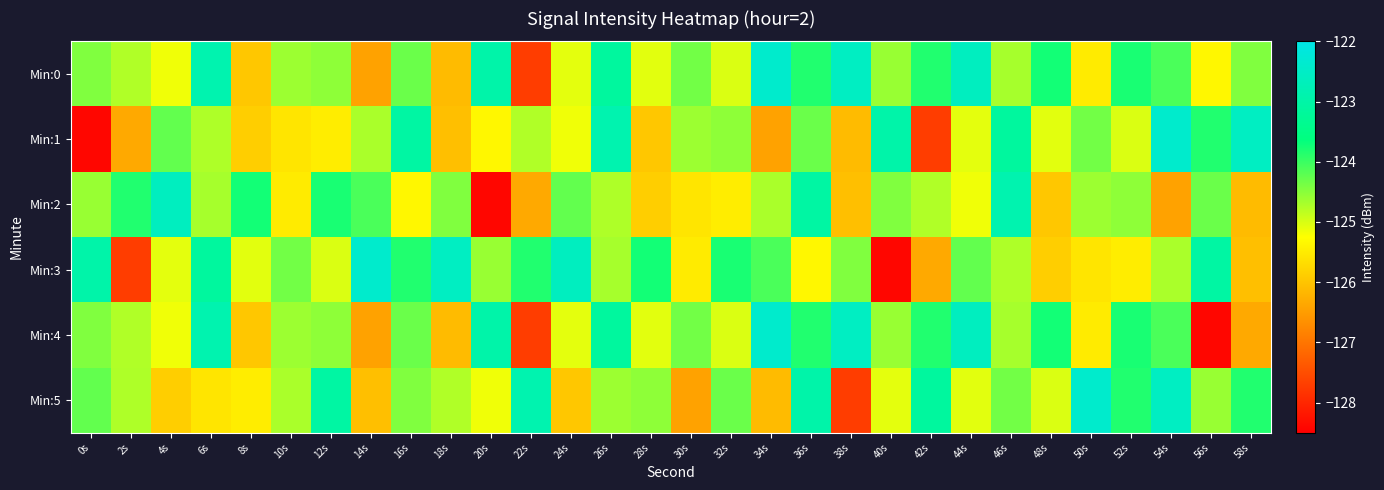

Reading right to left, extract all data points from this chart.

Min:0: 58s=-124.5	56s=-125.3	54s=-124.1	52s=-123.8	50s=-125.5	48s=-123.7	46s=-124.7	44s=-122.6	42s=-123.8	40s=-124.6	38s=-122.6	36s=-123.8	34s=-122.4	32s=-125.0	30s=-124.4	28s=-125.1	26s=-123.1	24s=-125.1	22s=-127.7	20s=-123.0	18s=-126.1	16s=-124.3	14s=-126.4	12s=-124.5	10s=-124.6	8s=-126.0	6s=-122.9	4s=-125.2	2s=-124.8	0s=-124.5
Min:1: 58s=-122.6	56s=-123.8	54s=-122.4	52s=-125.0	50s=-124.4	48s=-125.1	46s=-123.1	44s=-125.1	42s=-127.7	40s=-123.0	38s=-126.1	36s=-124.3	34s=-126.4	32s=-124.5	30s=-124.6	28s=-126.0	26s=-122.9	24s=-125.2	22s=-124.8	20s=-125.3	18s=-126.1	16s=-123.1	14s=-124.7	12s=-125.5	10s=-125.6	8s=-125.9	6s=-124.7	4s=-124.2	2s=-126.3	0s=-128.4
Min:2: 58s=-126.1	56s=-124.3	54s=-126.4	52s=-124.5	50s=-124.6	48s=-126.0	46s=-122.9	44s=-125.2	42s=-124.8	40s=-124.5	38s=-126.1	36s=-123.1	34s=-124.7	32s=-125.5	30s=-125.6	28s=-125.9	26s=-124.7	24s=-124.2	22s=-126.3	20s=-128.4	18s=-124.5	16s=-125.3	14s=-124.1	12s=-123.8	10s=-125.5	8s=-123.7	6s=-124.7	4s=-122.6	2s=-123.8	0s=-124.6
Min:3: 58s=-126.1	56s=-123.1	54s=-124.7	52s=-125.5	50s=-125.6	48s=-125.9	46s=-124.7	44s=-124.2	42s=-126.3	40s=-128.4	38s=-124.5	36s=-125.3	34s=-124.1	32s=-123.8	30s=-125.5	28s=-123.7	26s=-124.7	24s=-122.6	22s=-123.8	20s=-124.6	18s=-122.6	16s=-123.8	14s=-122.4	12s=-125.0	10s=-124.4	8s=-125.1	6s=-123.1	4s=-125.1	2s=-127.7	0s=-123.0
Min:4: 58s=-126.3	56s=-128.4	54s=-124.1	52s=-123.8	50s=-125.5	48s=-123.7	46s=-124.7	44s=-122.6	42s=-123.8	40s=-124.6	38s=-122.6	36s=-123.8	34s=-122.4	32s=-125.0	30s=-124.4	28s=-125.1	26s=-123.1	24s=-125.1	22s=-127.7	20s=-123.0	18s=-126.1	16s=-124.3	14s=-126.4	12s=-124.5	10s=-124.6	8s=-126.0	6s=-122.9	4s=-125.2	2s=-124.8	0s=-124.5
Min:5: 58s=-123.8	56s=-124.6	54s=-122.6	52s=-123.8	50s=-122.4	48s=-125.0	46s=-124.4	44s=-125.1	42s=-123.1	40s=-125.1	38s=-127.7	36s=-123.0	34s=-126.1	32s=-124.3	30s=-126.4	28s=-124.5	26s=-124.6	24s=-126.0	22s=-122.9	20s=-125.2	18s=-124.8	16s=-124.5	14s=-126.1	12s=-123.1	10s=-124.7	8s=-125.5	6s=-125.6	4s=-125.9	2s=-124.7	0s=-124.2